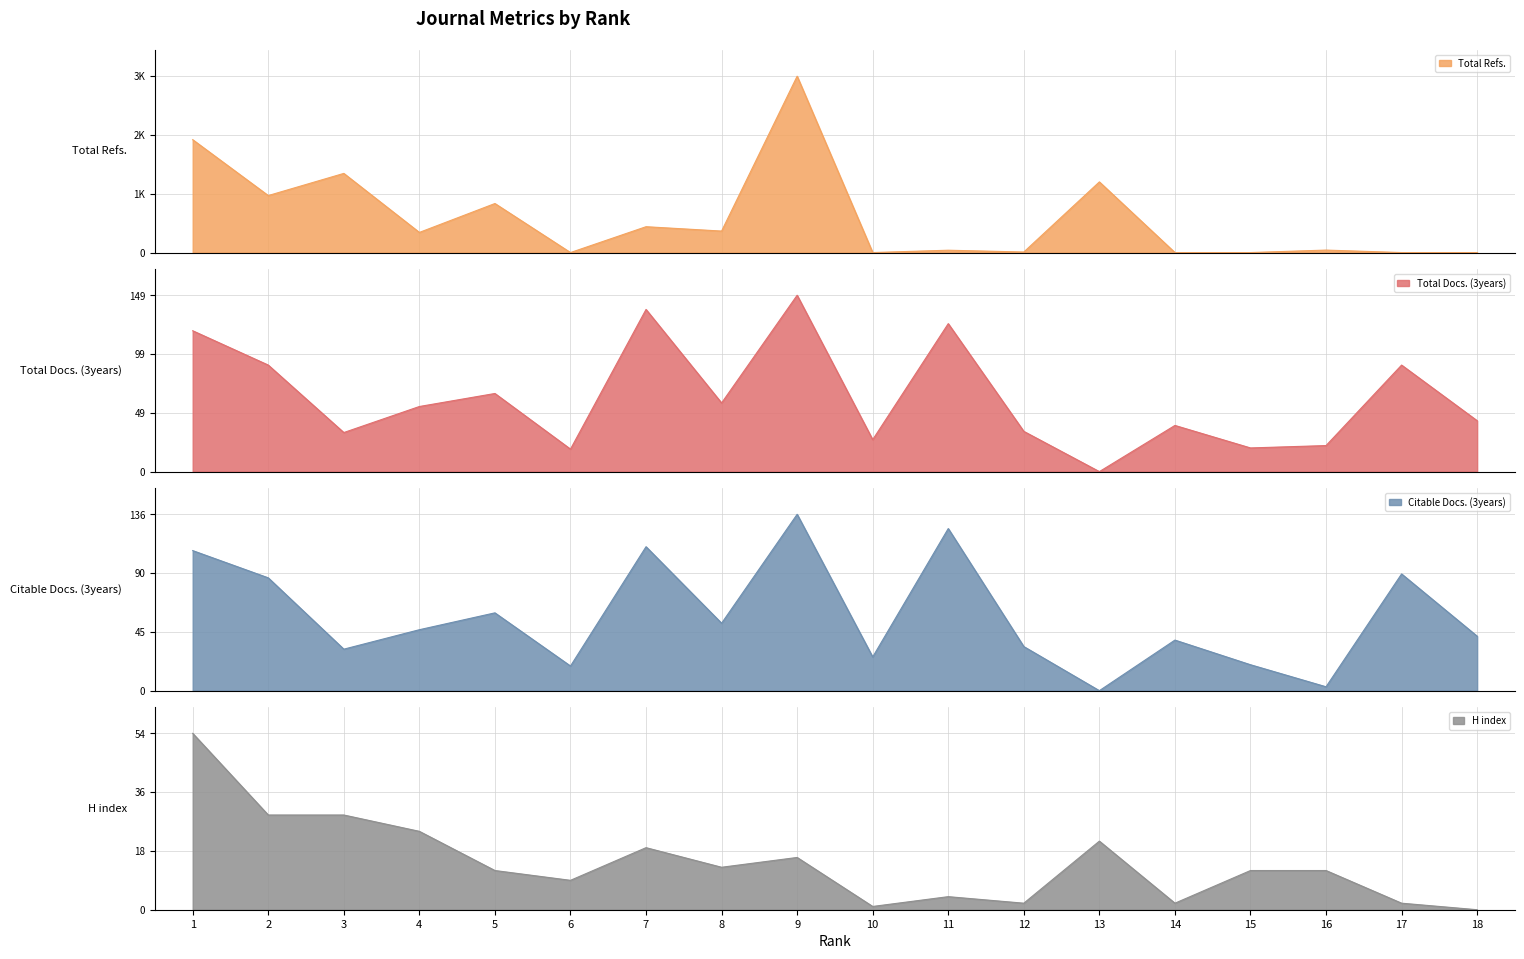

The value of Total Refs. at 8 is 478. True or false?

True